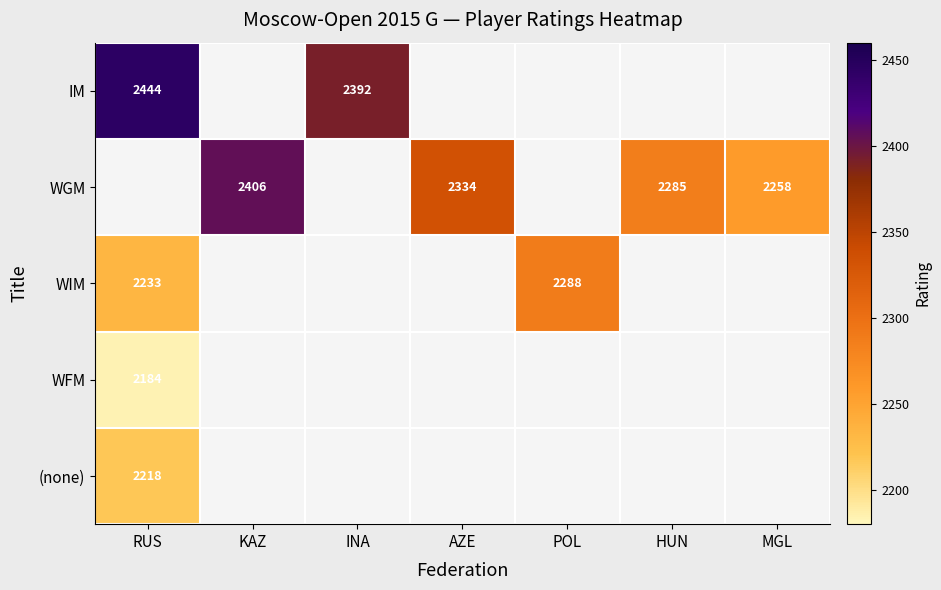

True or false: WGM has a value of 662.8 at MGL.

False